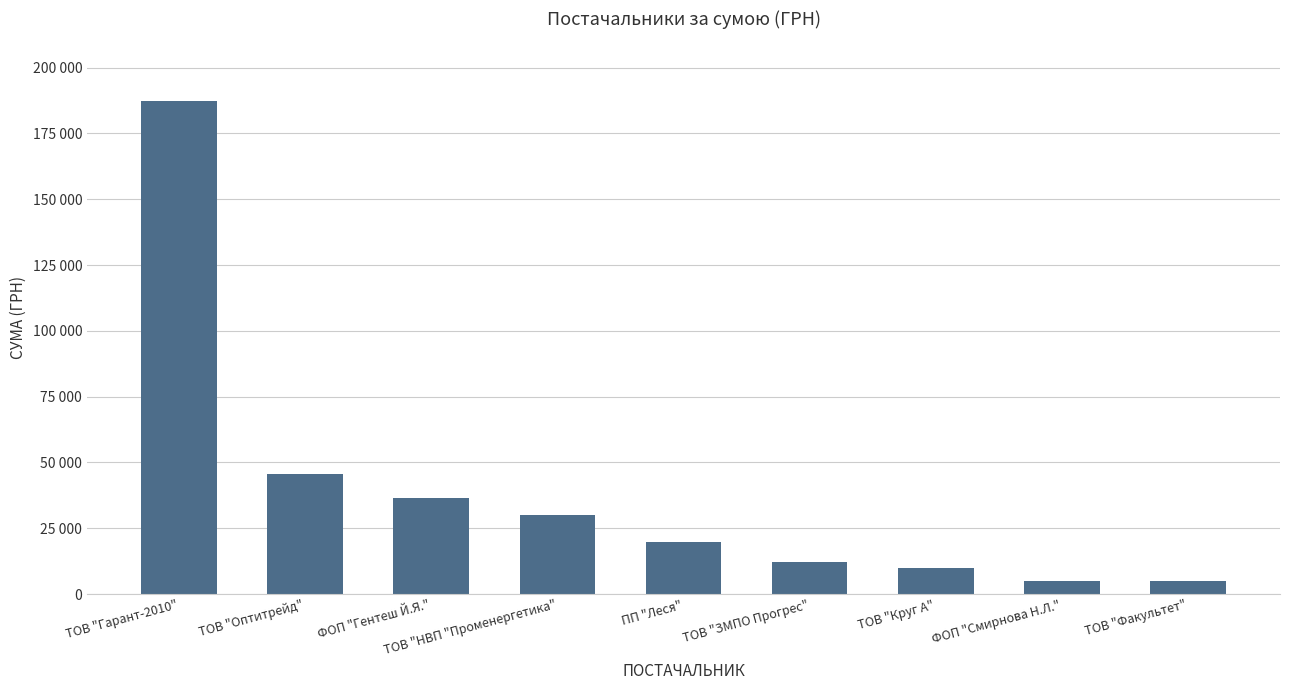

Does the chart contain any negative values?

No